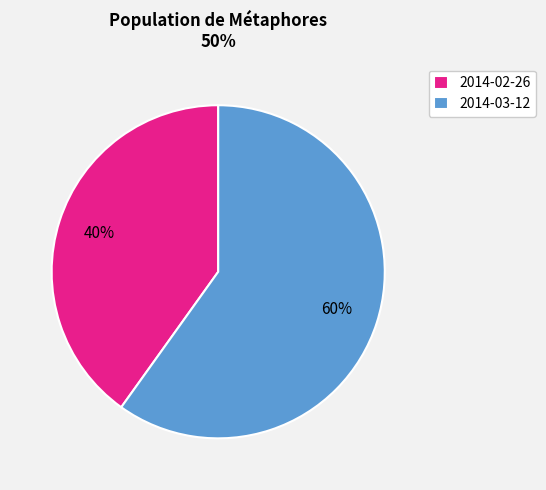

True or false: 2014-02-26 accounts for 40% of the total.

True